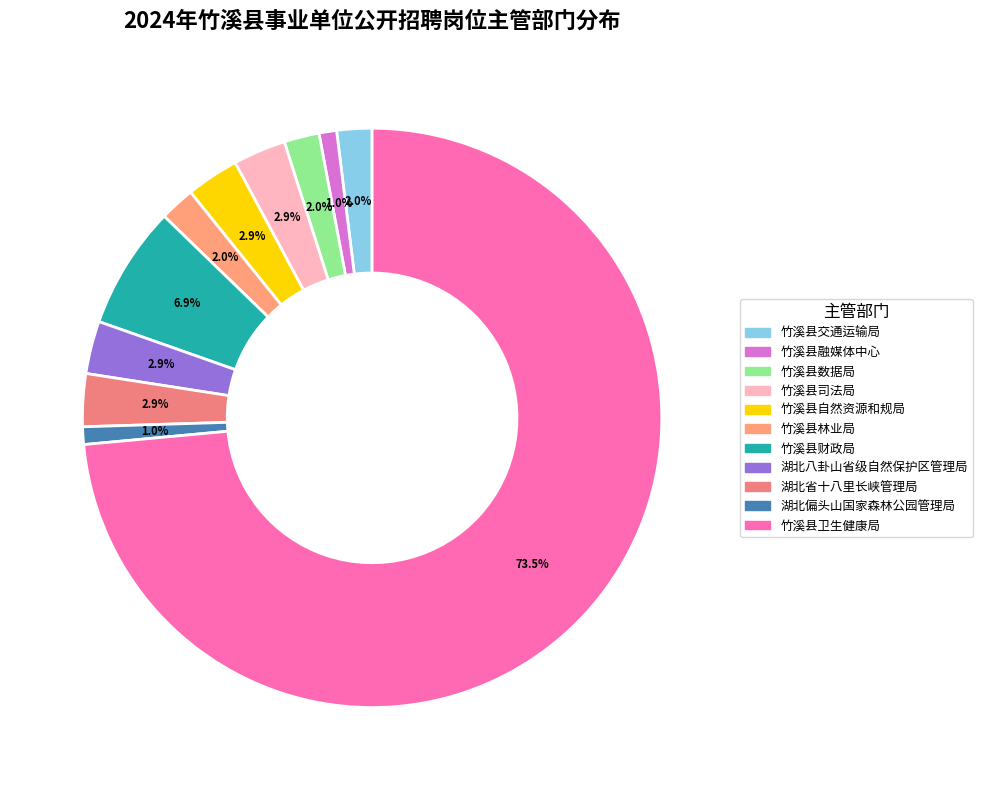

Does 竹溪县卫生健康局 account for over 50% of the chart?

Yes